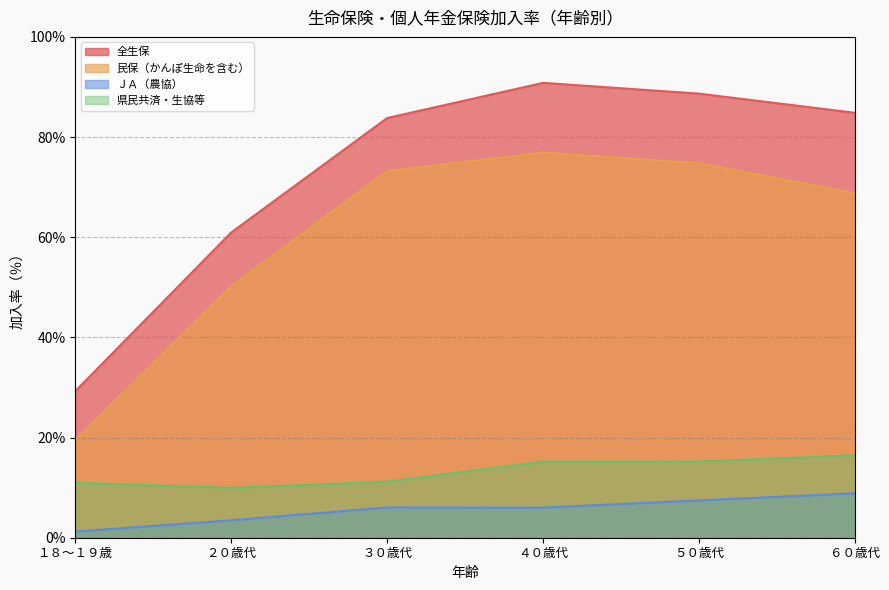

Does the chart display data point markers on the line(s)?

No